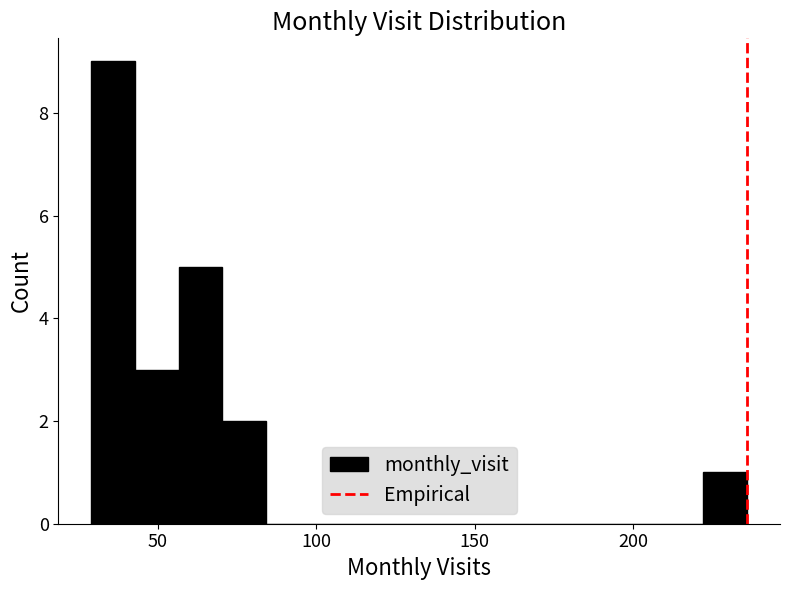

Around what value on the x-axis is the tallest bar? Give the approximate position of its centre, as read against the axis.

35